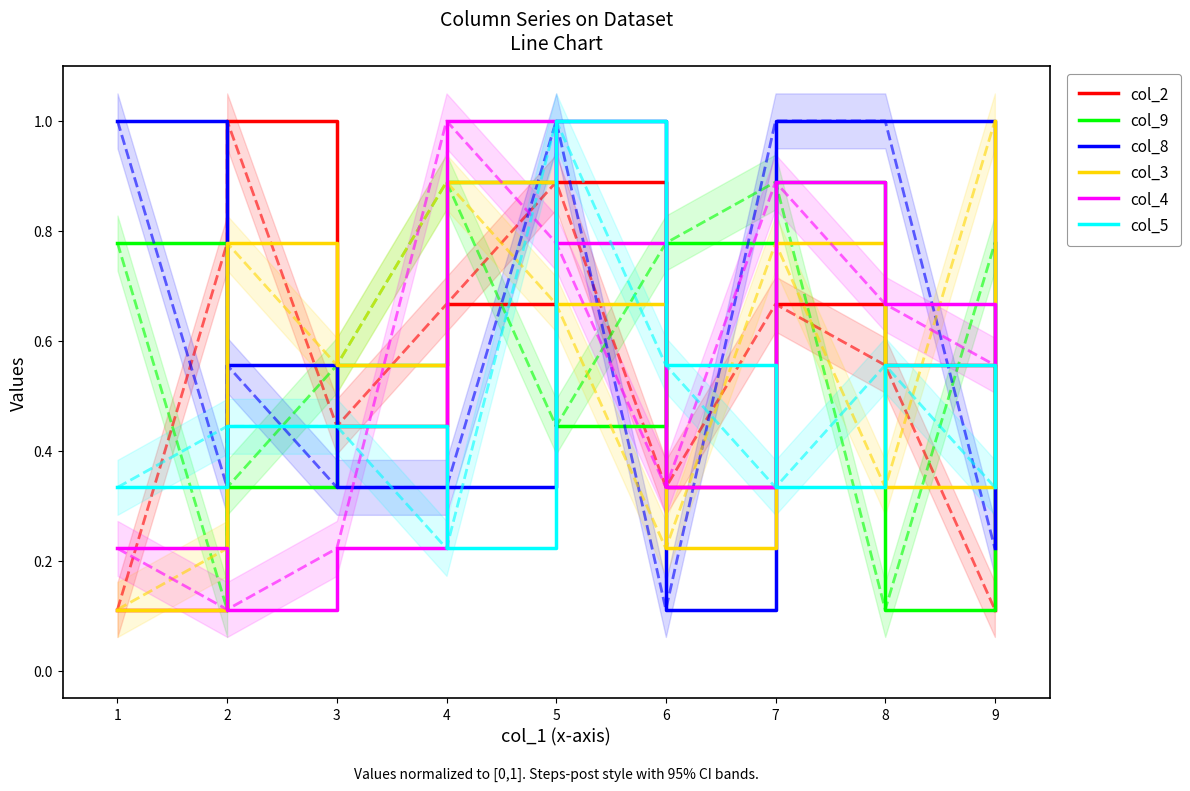

What is the difference between the second highest and minimum values in the col_2 series?

0.8